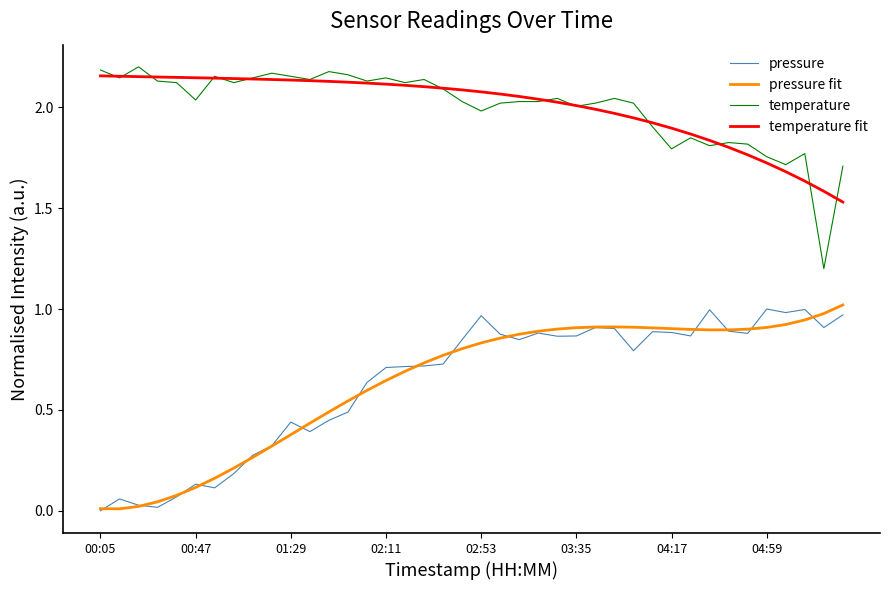

List the series in order of their peak value, lowest first.

pressure, pressure fit, temperature fit, temperature